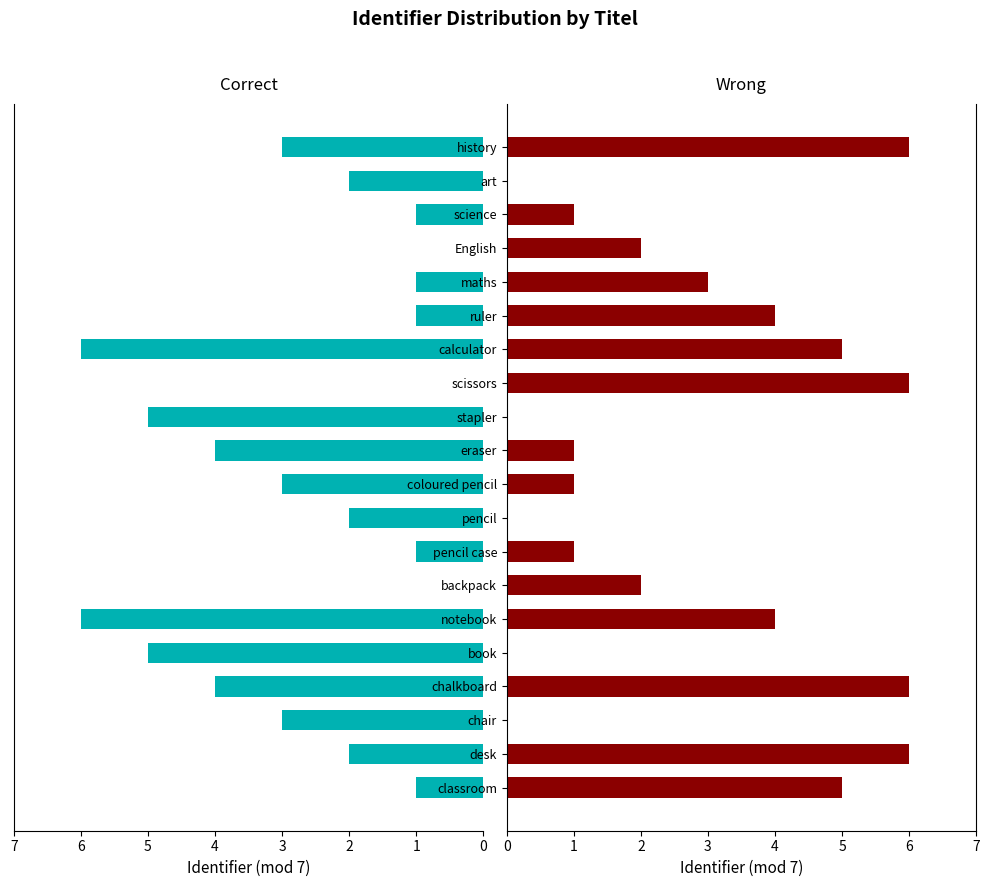

The value of Correct at notebook is 3. True or false?

False